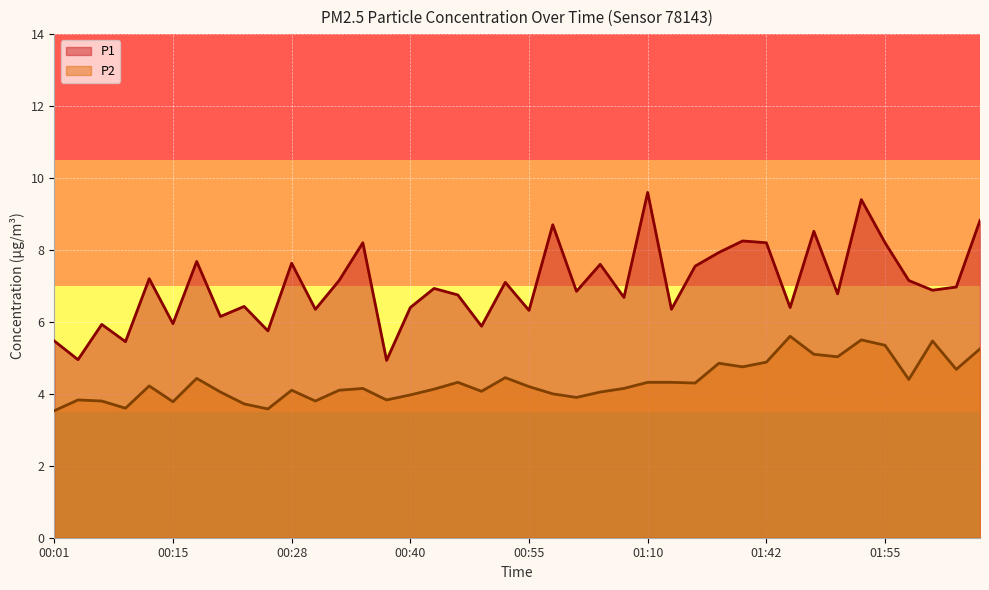

At how many categories does at least one series exceed 3?

40